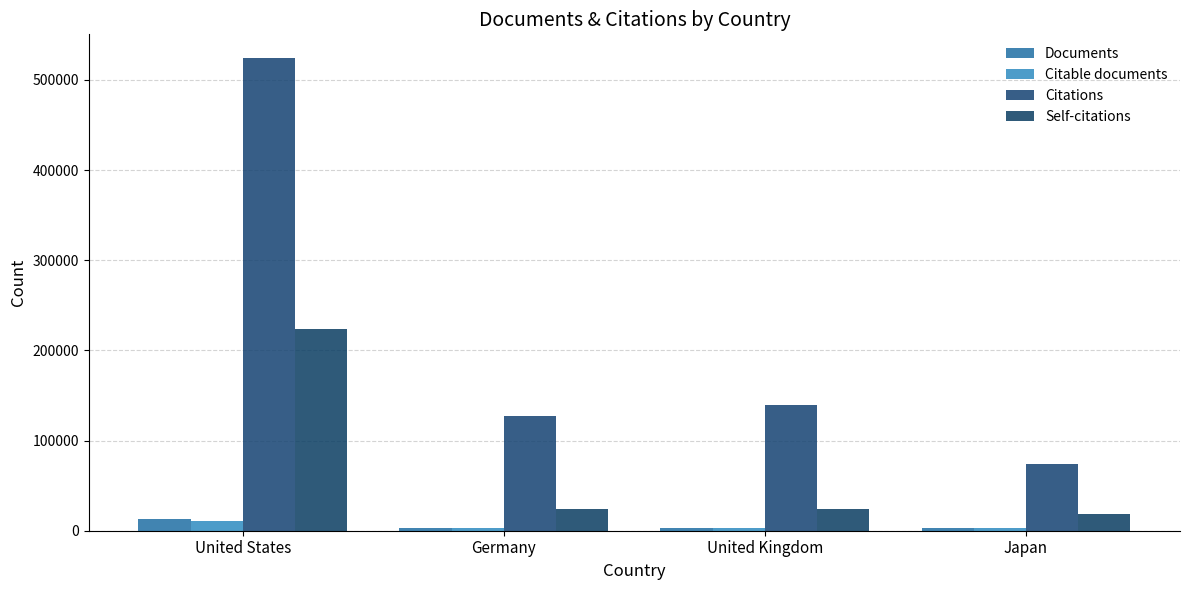

List the series in order of their peak value, highest first.

Citations, Self-citations, Documents, Citable documents